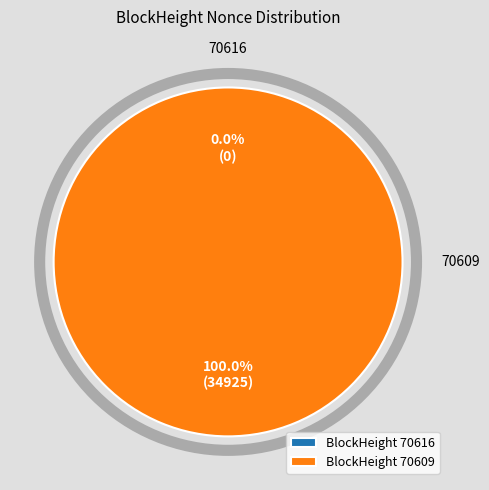

Between 70616 and 70609, which is larger?

70609